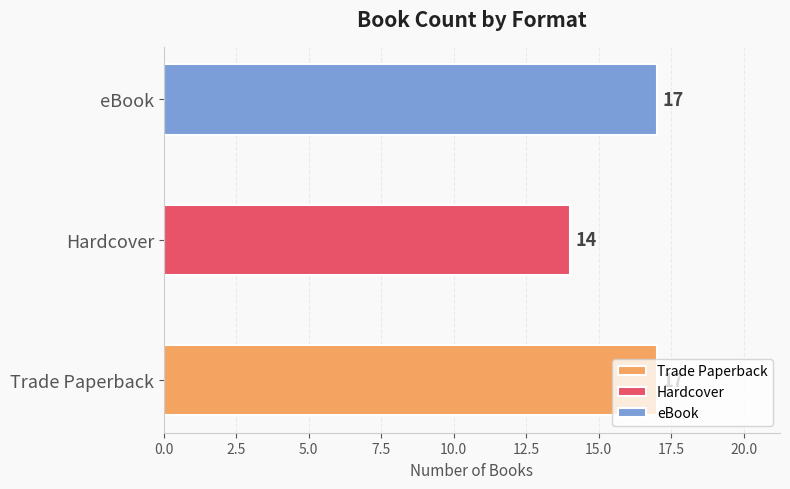

What is the change in value from Hardcover to eBook?

+3